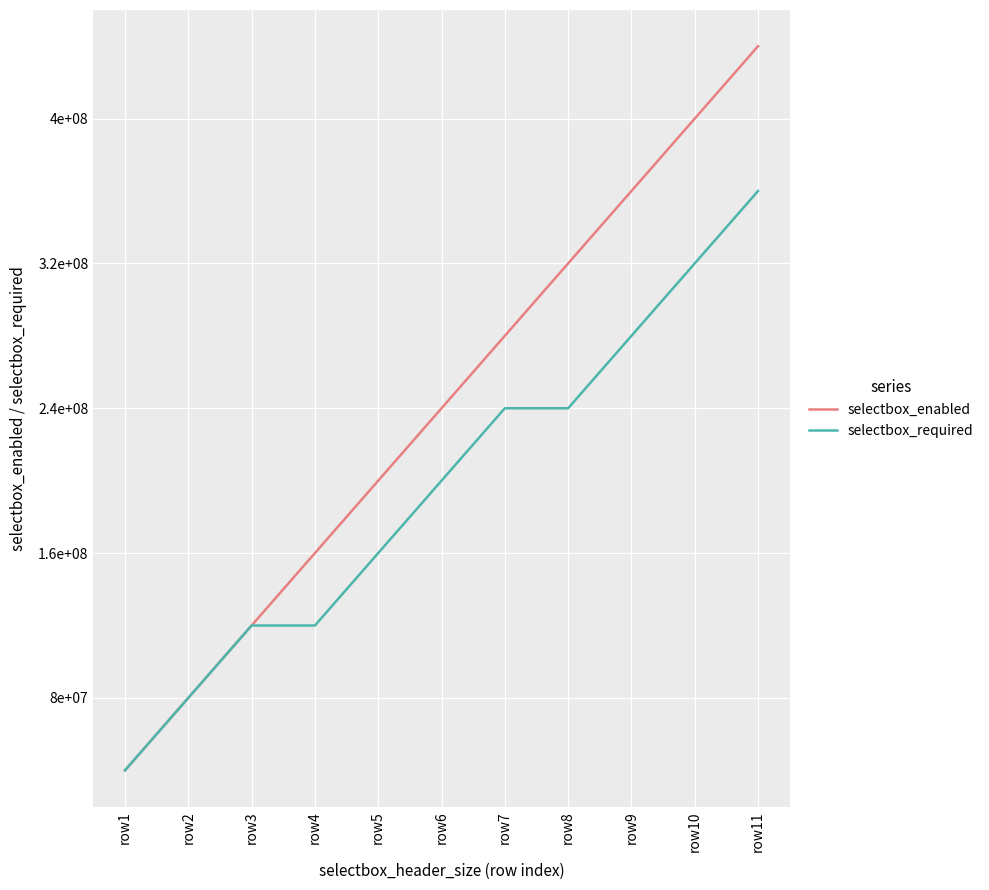

Does the chart display data point markers on the line(s)?

No